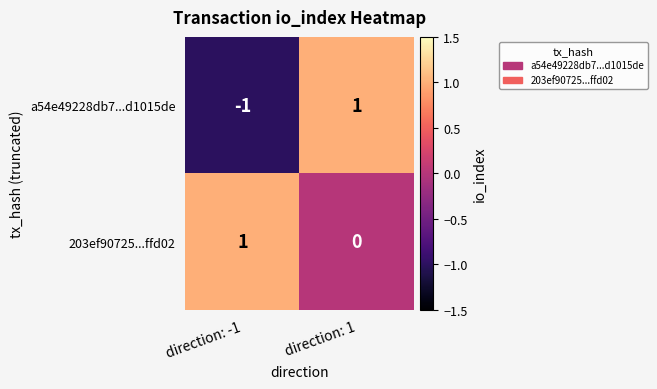

How many distinct data groups are displayed?

2